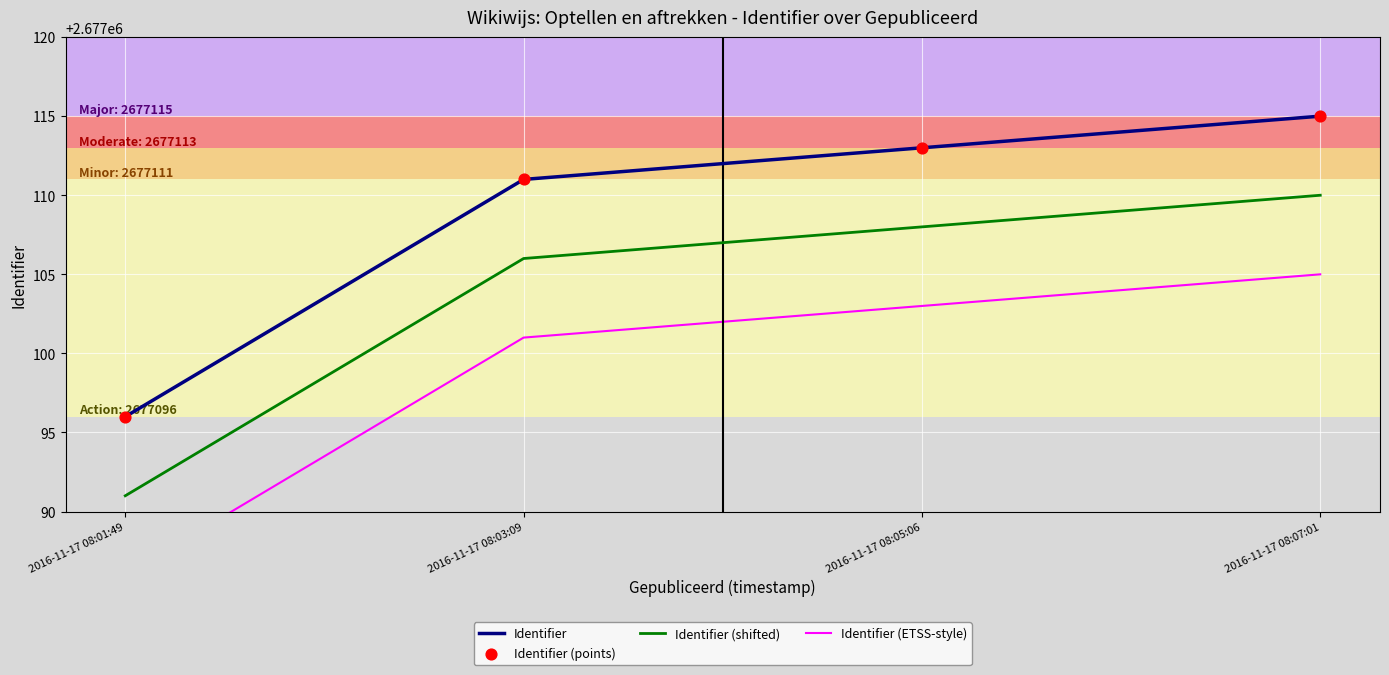

At which category is the sum across all series the highest?

2016-11-17 08:07:01